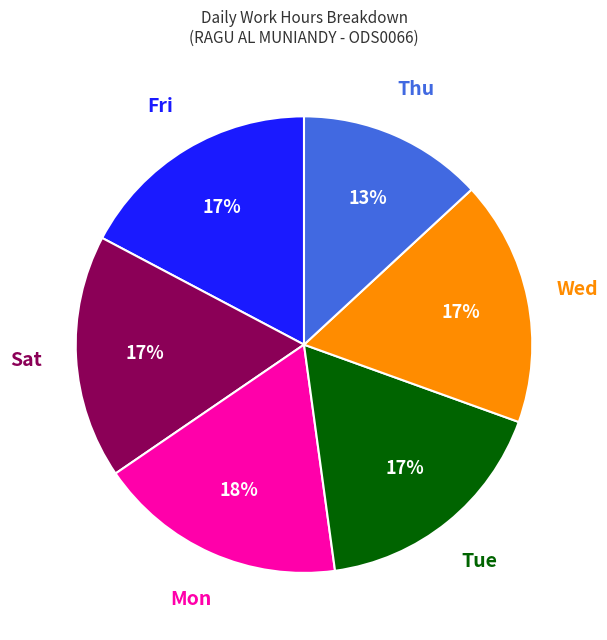

Does any single category account for the majority?

No